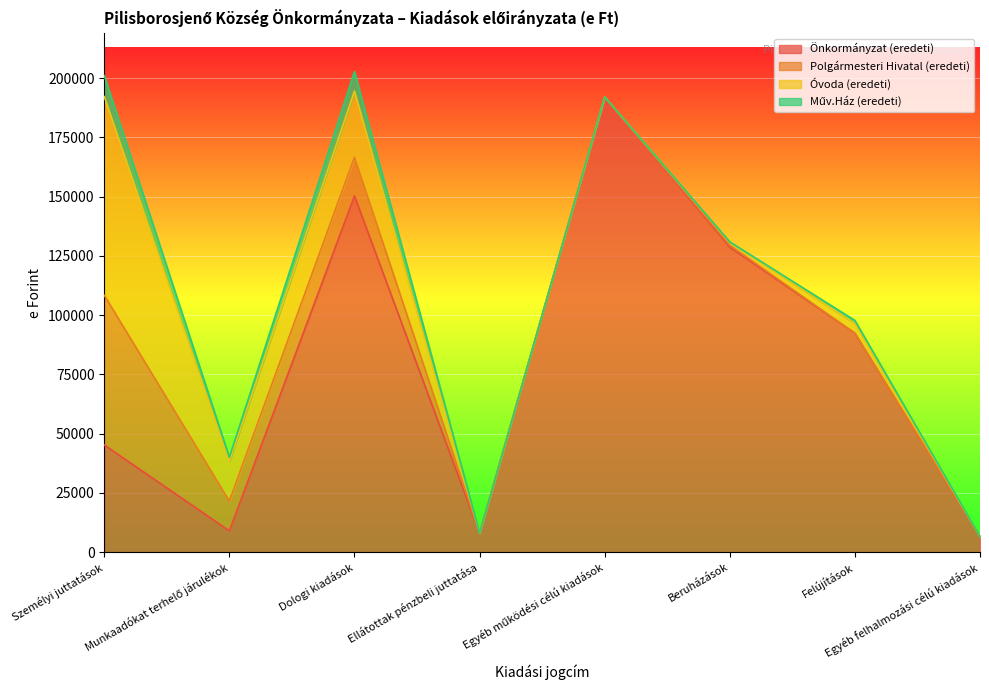

Is it true that Önkormányzat (eredeti) equals 45200 at Személyi juttatások?

True